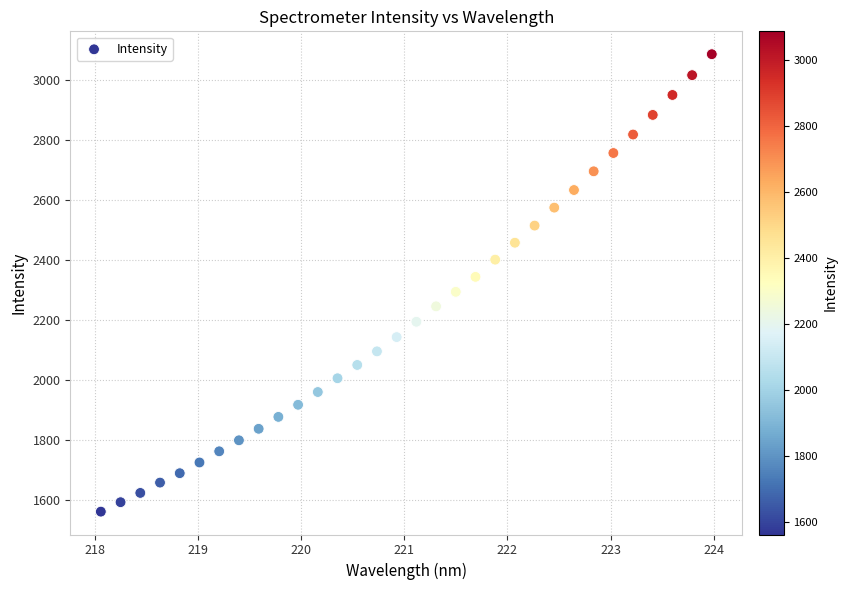

What is the range of Y values (max minus min)?

1525.0